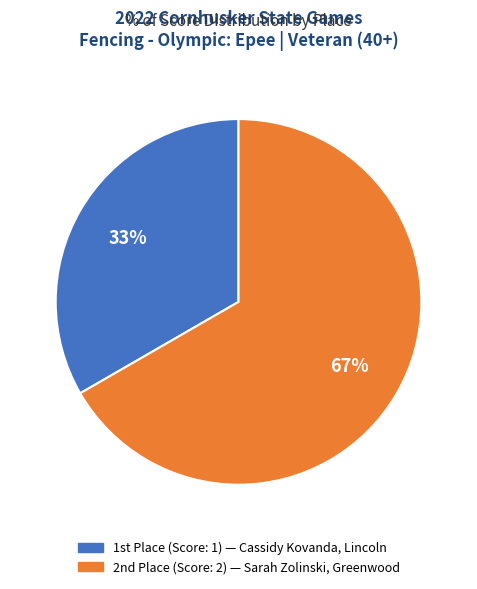

Is there any slice that represents more than half of the pie?

Yes